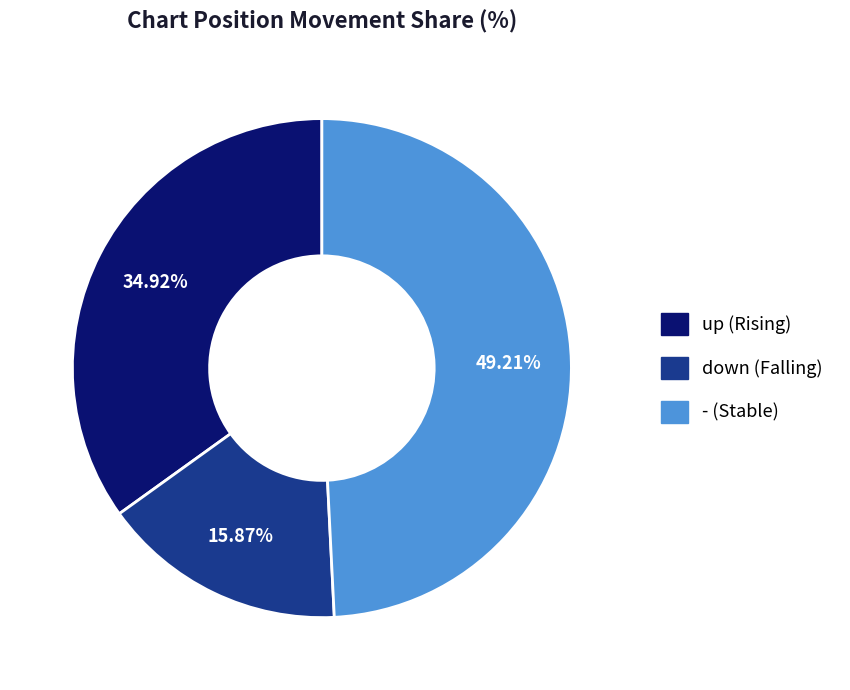

To the nearest percent, what is the combined percentage of - and down?

65%